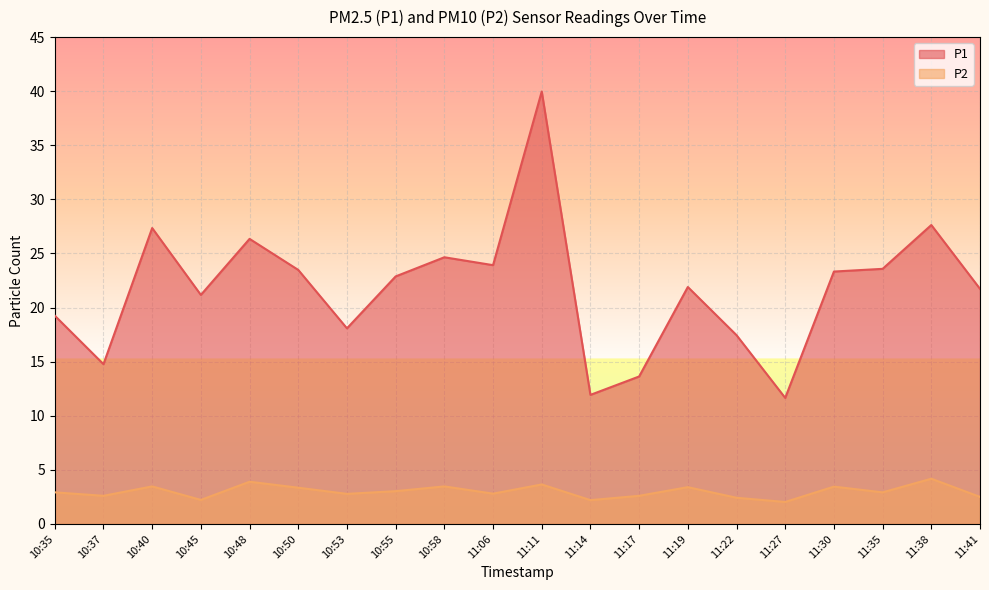

Reading left to right, extract all data points from this chart.

P1: 10:35=19.2	10:37=14.8	10:40=27.4	10:45=21.2	10:48=26.4	10:50=23.5	10:53=18.1	10:55=22.9	10:58=24.6	11:06=23.9	11:11=40.0	11:14=11.9	11:17=13.6	11:19=21.9	11:22=17.4	11:27=11.7	11:30=23.3	11:35=23.6	11:38=27.6	11:41=21.7
P2: 10:35=2.9	10:37=2.6	10:40=3.5	10:45=2.2	10:48=3.9	10:50=3.4	10:53=2.8	10:55=3.0	10:58=3.5	11:06=2.8	11:11=3.6	11:14=2.2	11:17=2.6	11:19=3.4	11:22=2.4	11:27=2.0	11:30=3.5	11:35=2.9	11:38=4.2	11:41=2.5